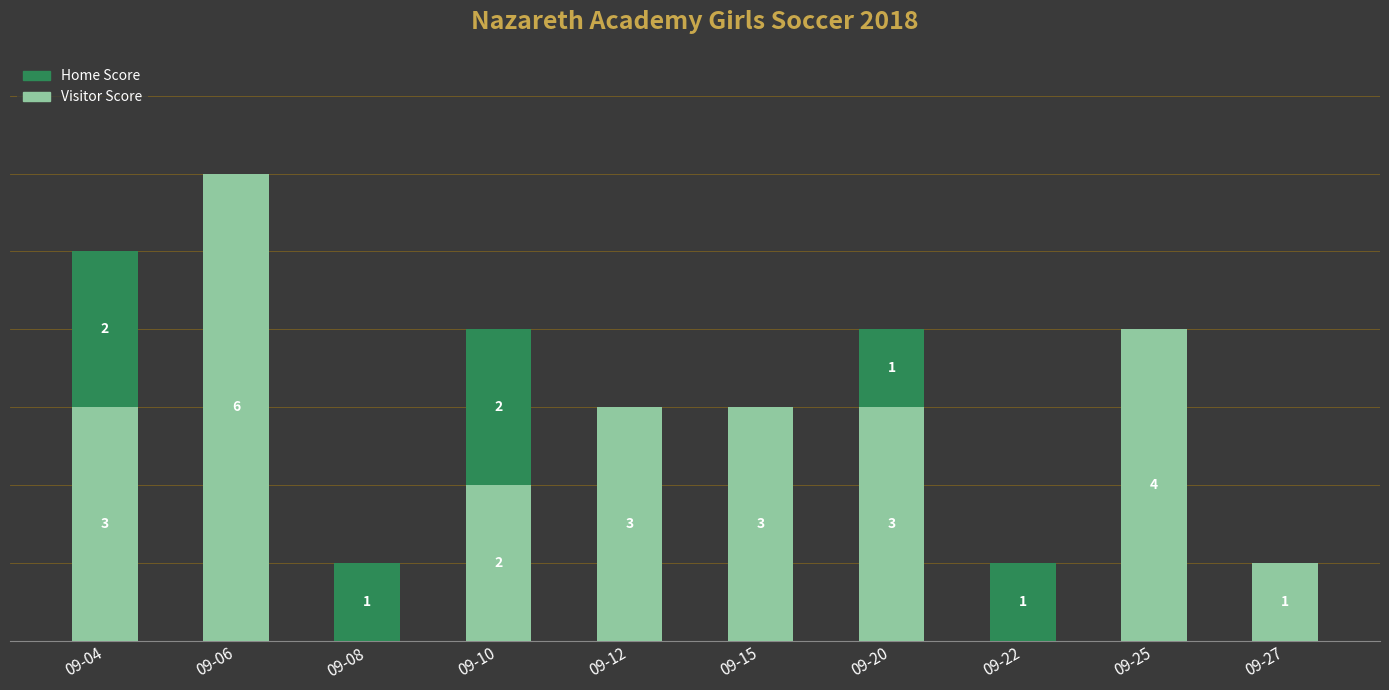

At which category is the sum across all series the highest?

09-06